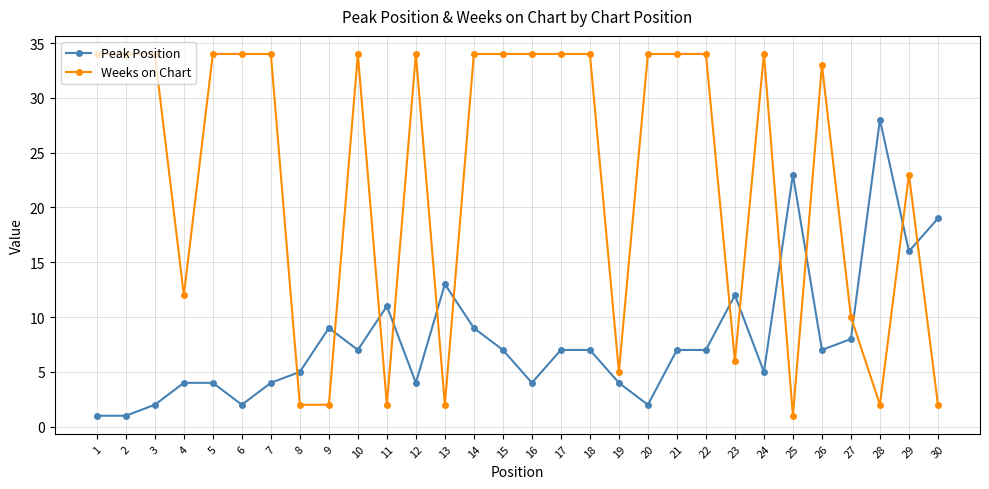

What is the difference between the second highest and minimum values in the Peak Position series?

22